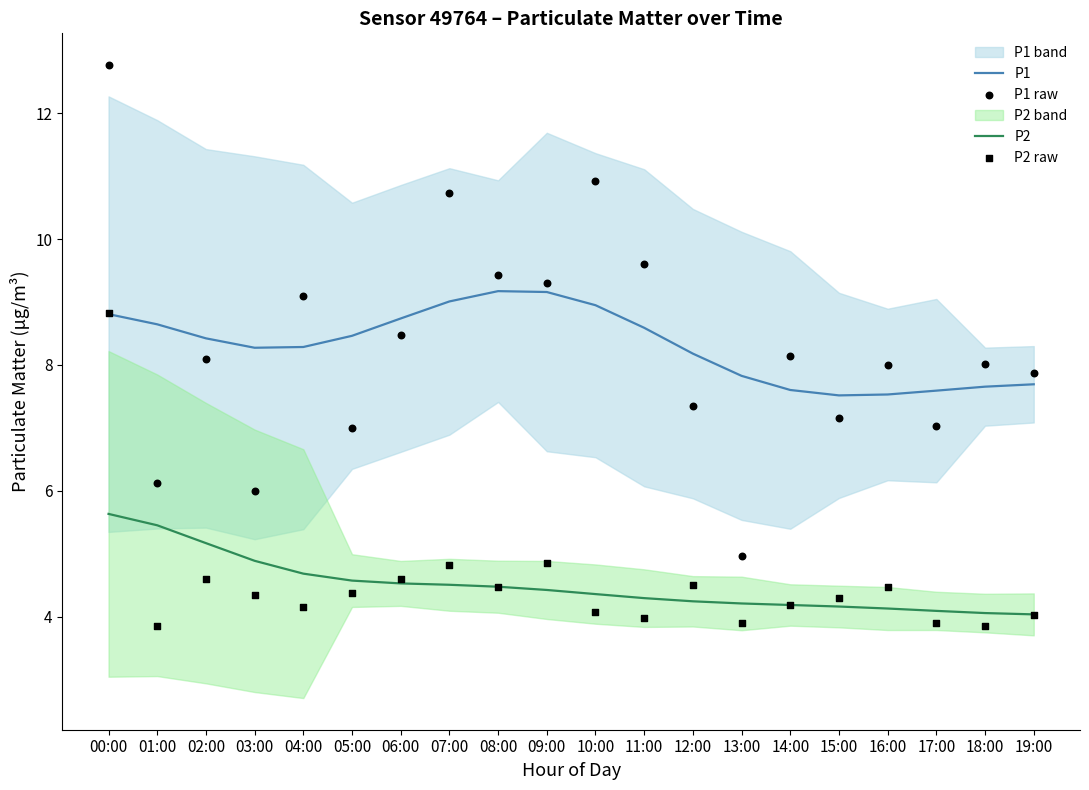

Is the value of P1 raw at 12:00 greater than the value of P2 raw at 04:00?

Yes